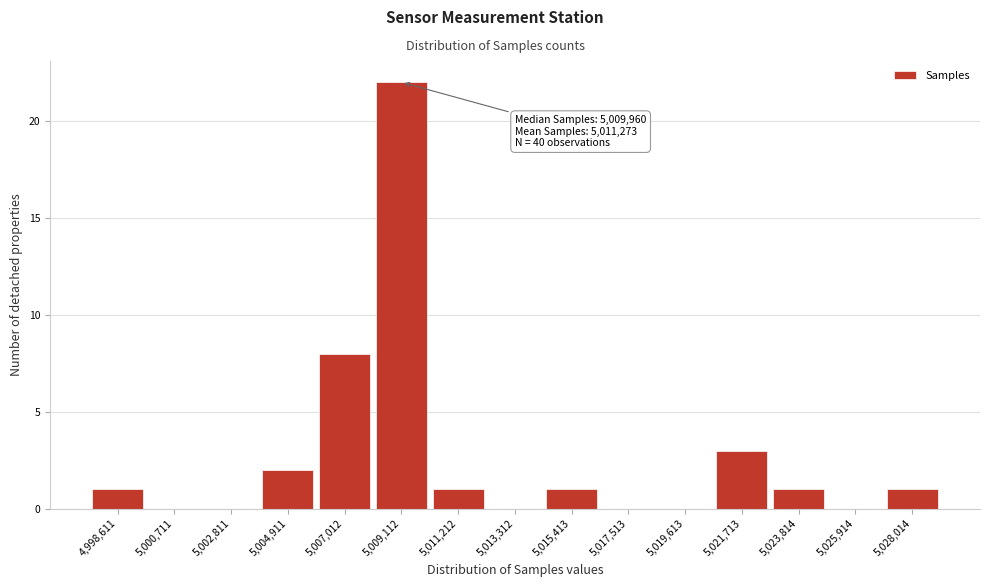

Reading left to right, transcribe all the data shown in this chart.

4,998,611=1	5,000,711=0	5,002,811=0	5,004,911=2	5,007,012=8	5,009,112=22	5,011,212=1	5,013,312=0	5,015,413=1	5,017,513=0	5,019,613=0	5,021,713=3	5,023,814=1	5,025,914=0	5,028,014=1